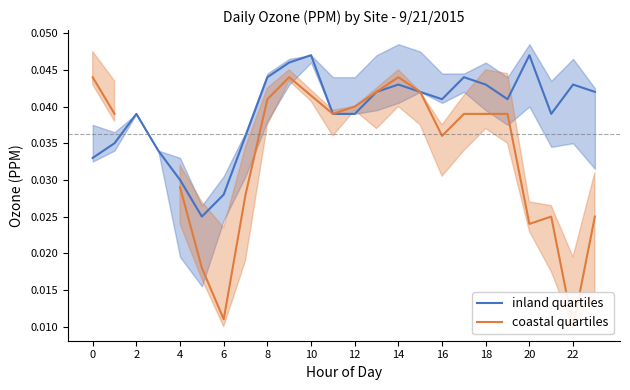

Count the inland quartiles values in the range 0 to 1.

24